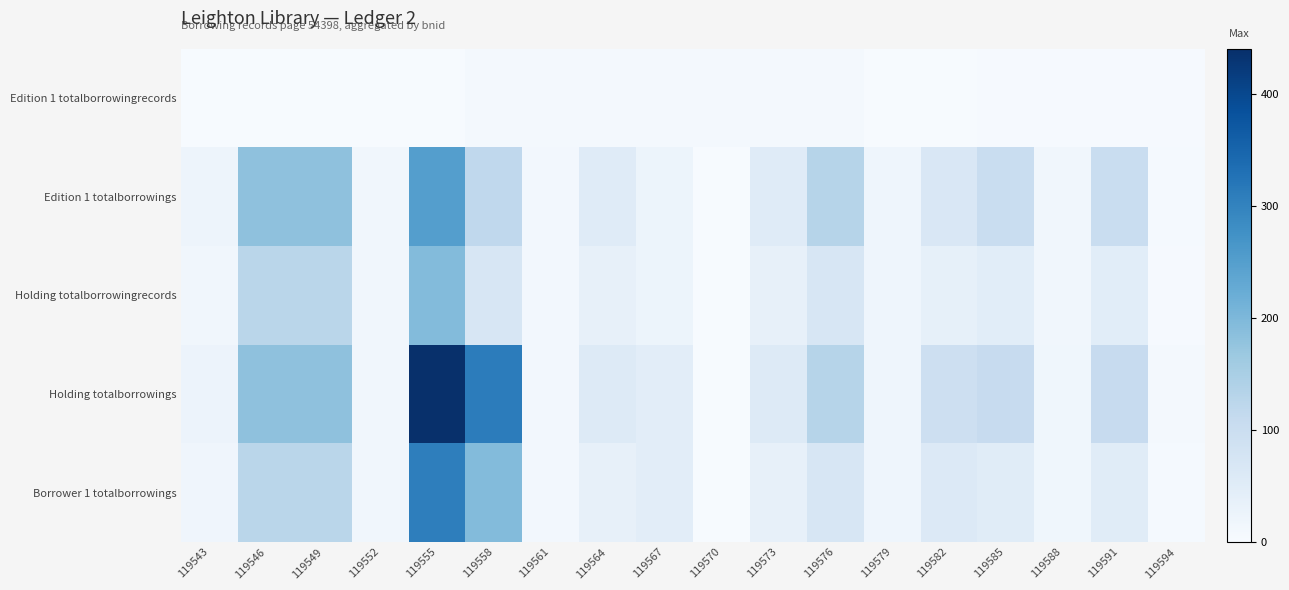

What is the maximum value shown in the chart?

440